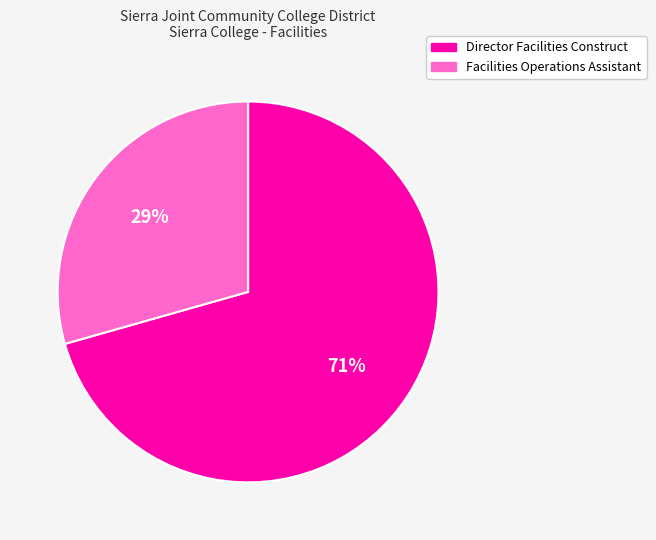

Does any single category account for the majority?

Yes